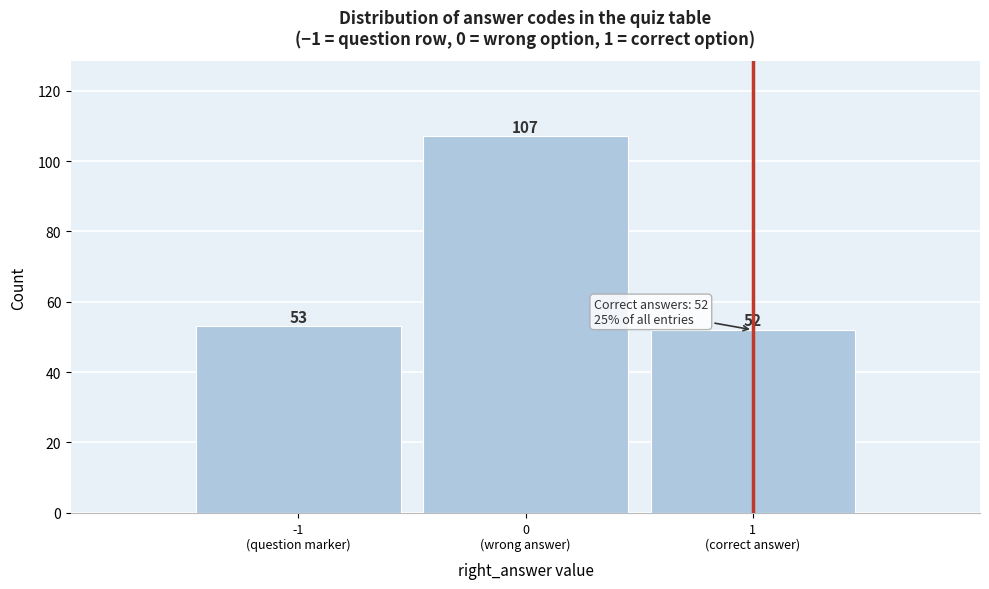

Reading left to right, what are all the values shown in this chart?

53	107	52